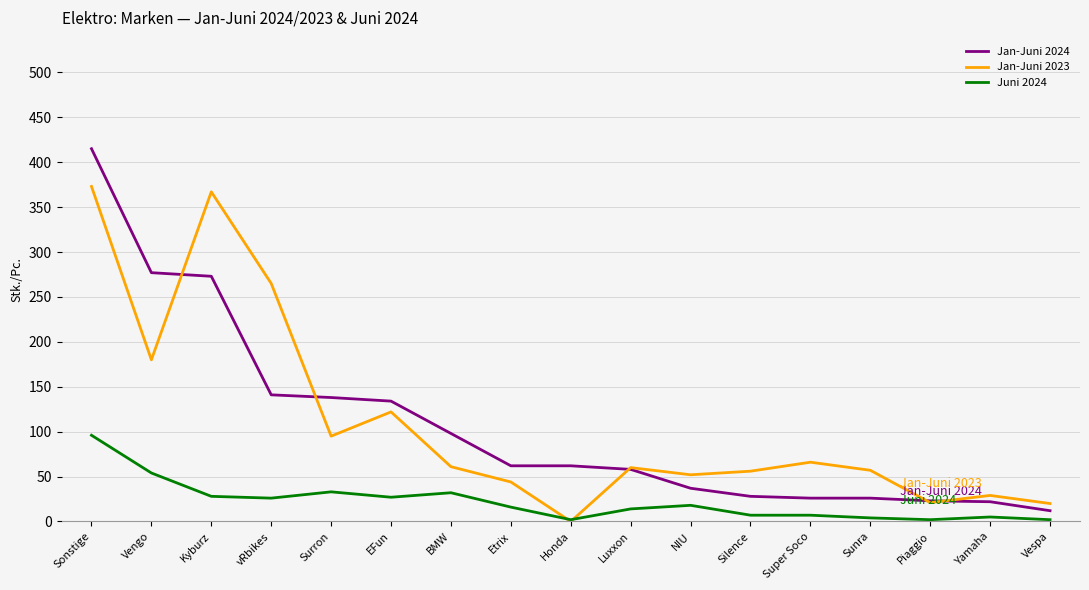

What position from the left is NIU?

11